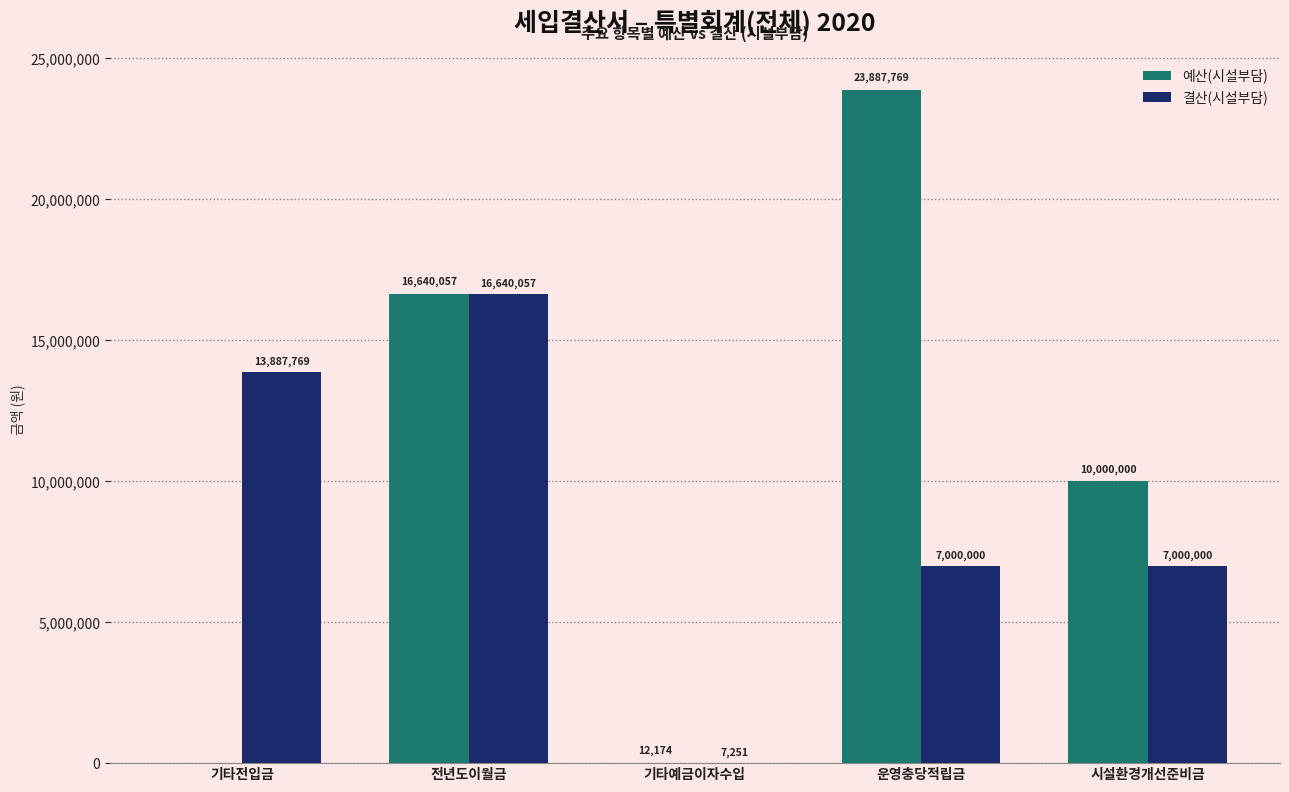

What are all the series names shown in the legend?

예산(시설부담), 결산(시설부담)